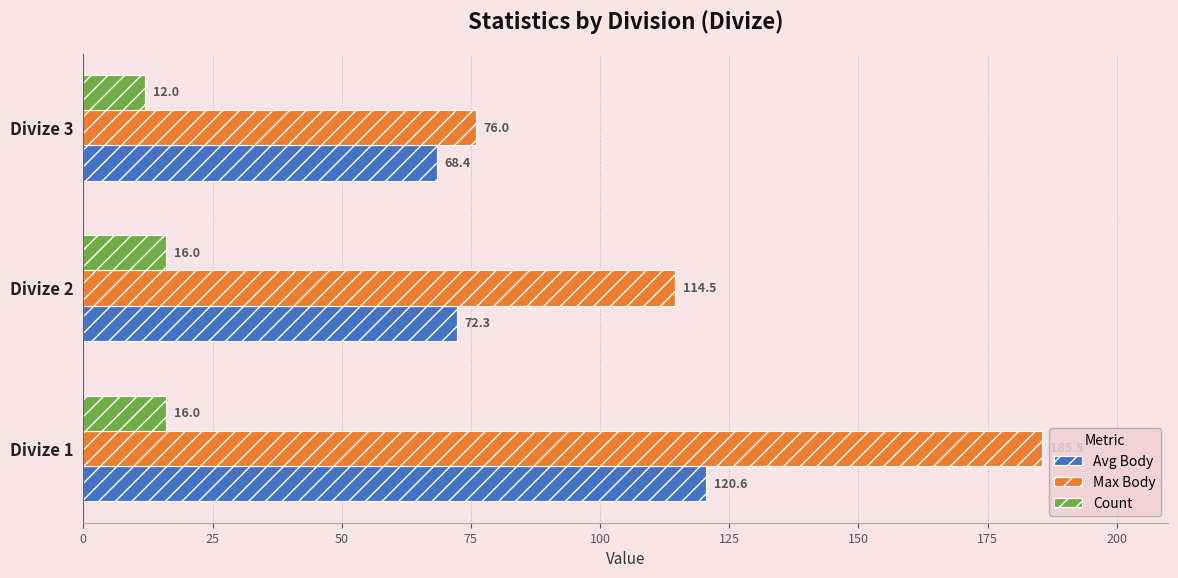

Which series has the largest range (max minus min)?

Max Body